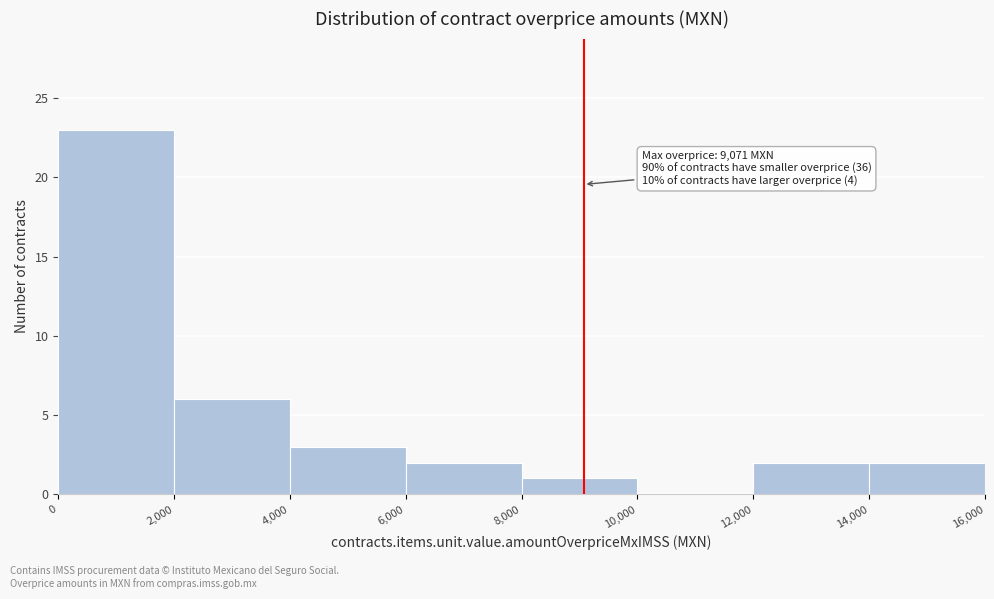

Over which range of the x-axis is the bar tallest?

0 to 2,000